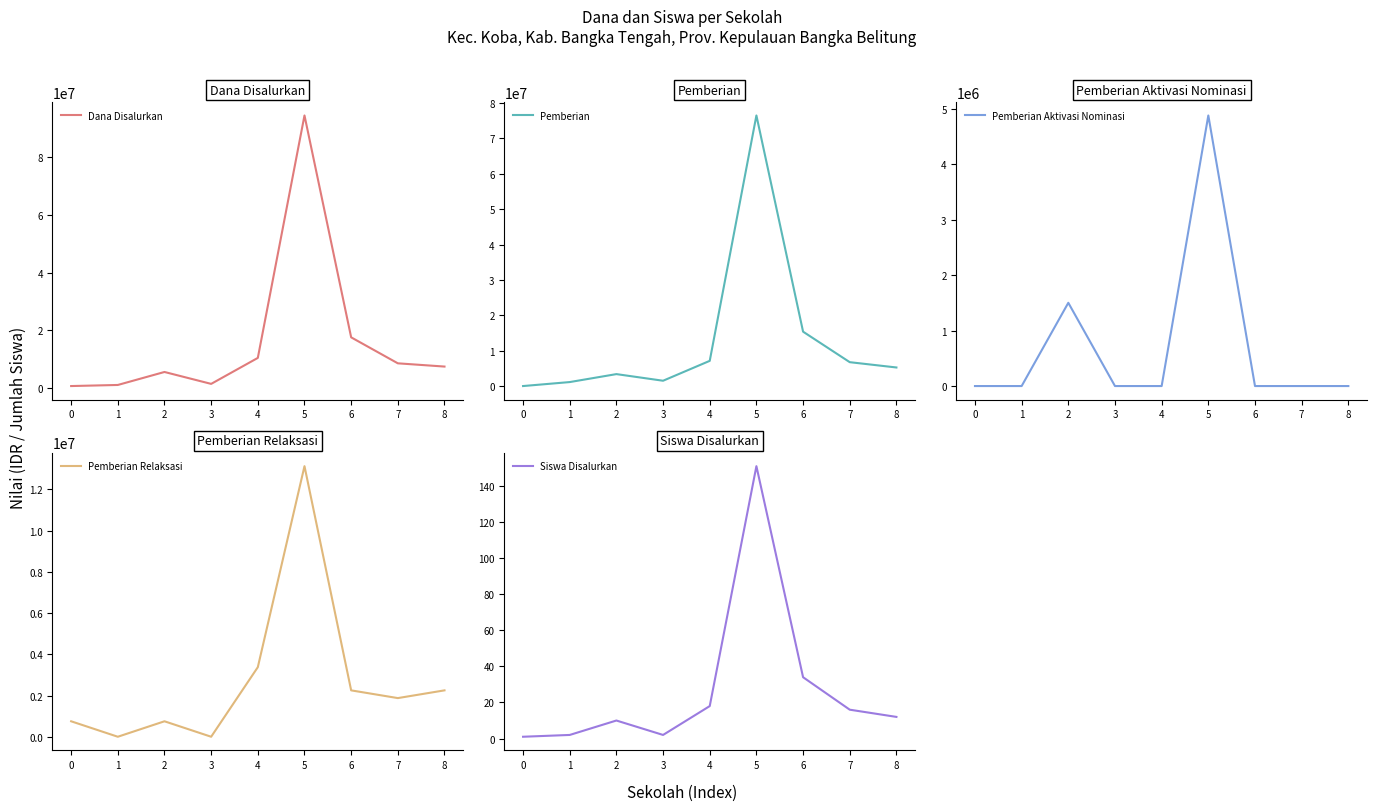

At which category is the sum across all series the highest?

5